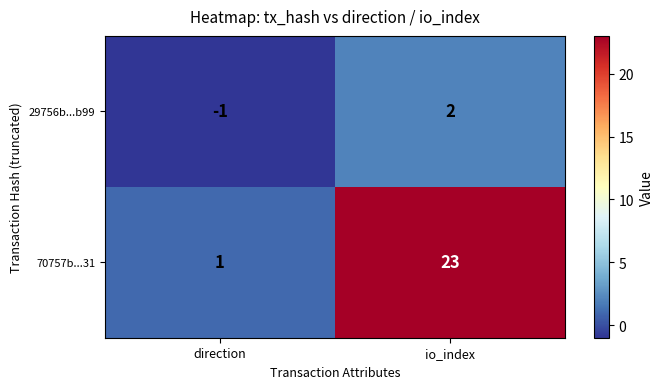

Reading left to right, what are all the values shown in this chart?

29756b...b99: direction=-1	io_index=2
70757b...31: direction=1	io_index=23